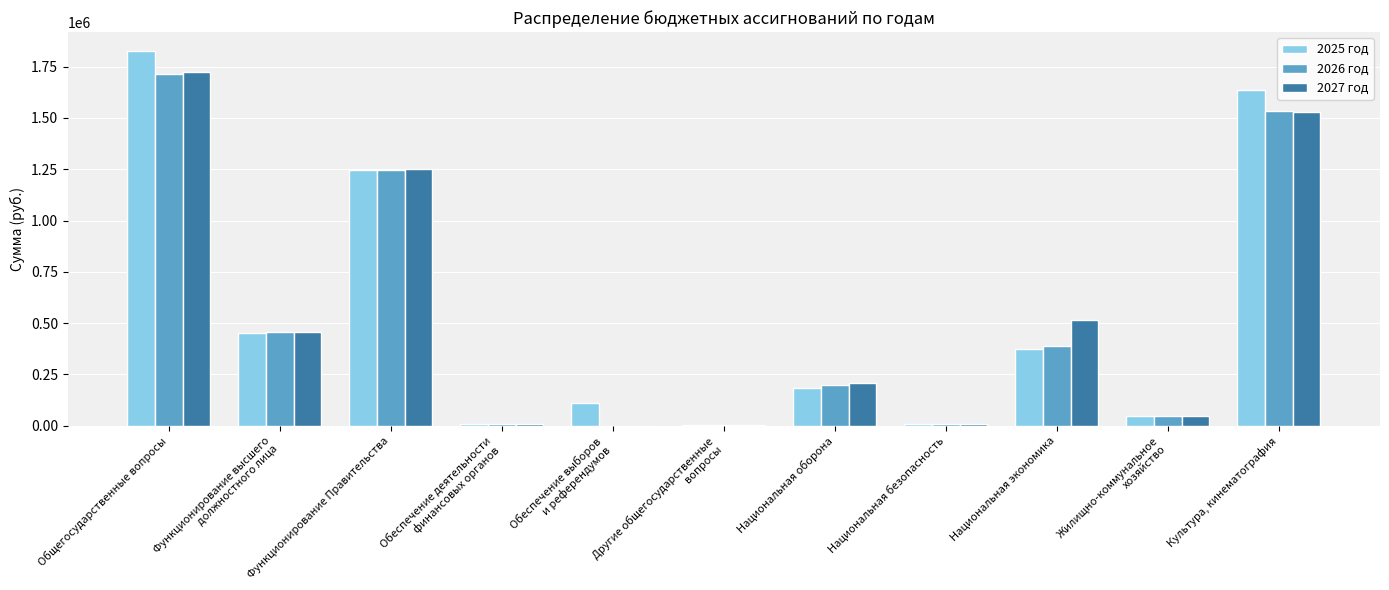

Which series changed the most between Национальная оборона and Национальная экономика?

2027 год